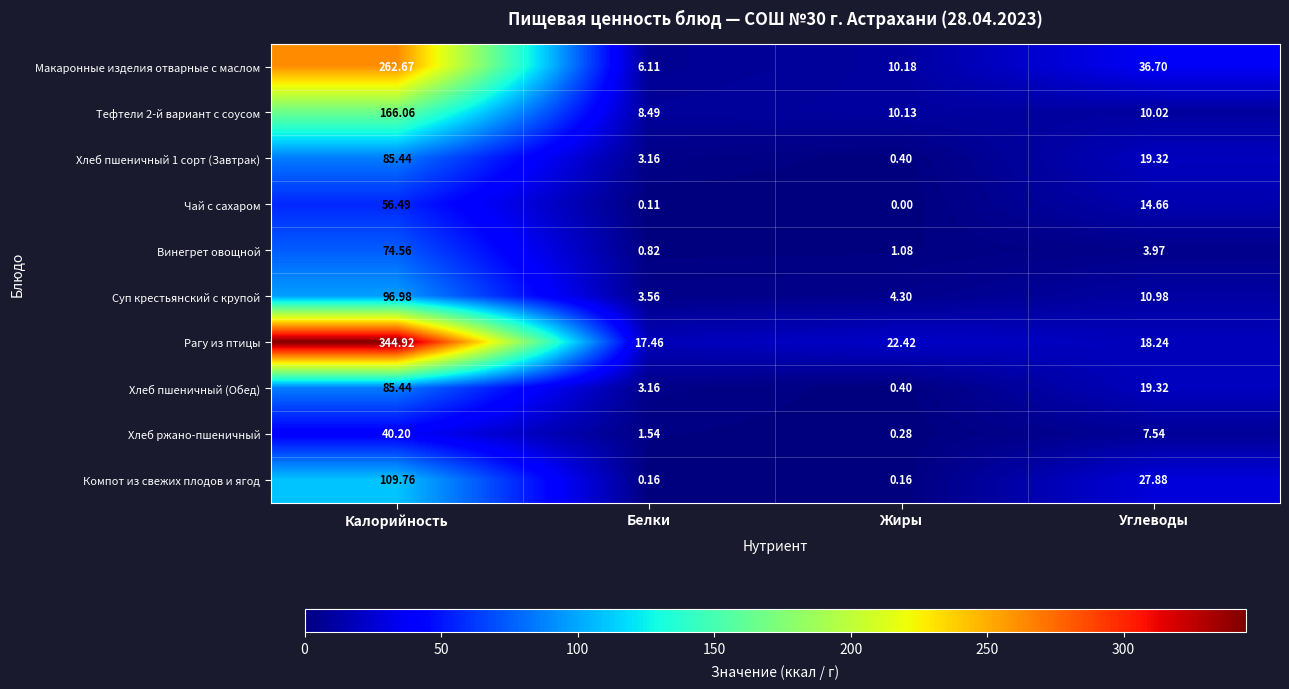

How many values in the Чай с сахаром series are below 14?

2